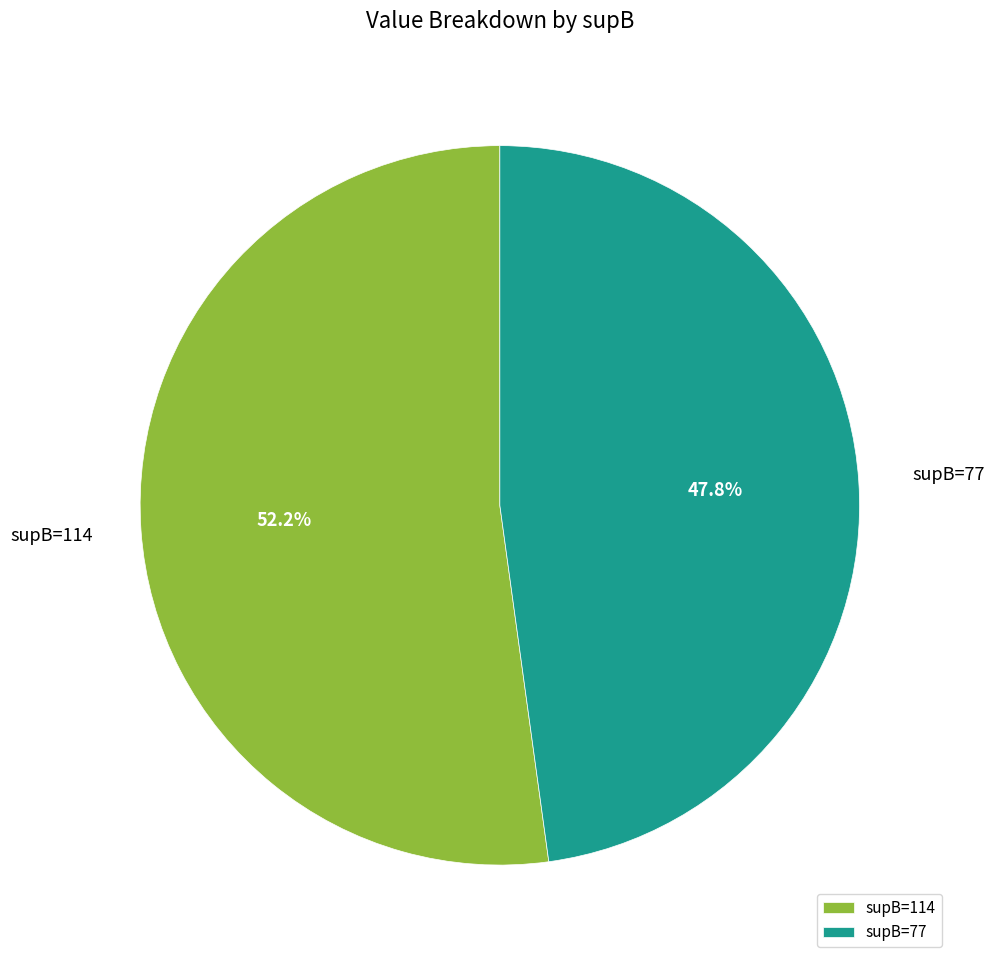

What is the smallest slice in the pie chart?

supB=77